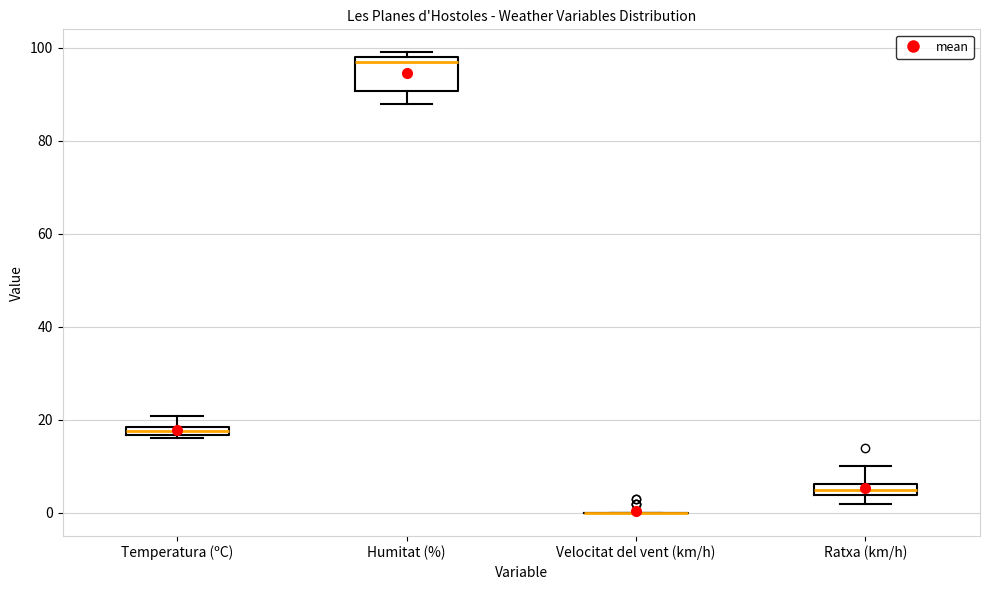

Where is the upper edge of the box for Temperatura (ºC) on the y-axis? The values are not printed on the chart, so give them approximately, as read against the axis.

18